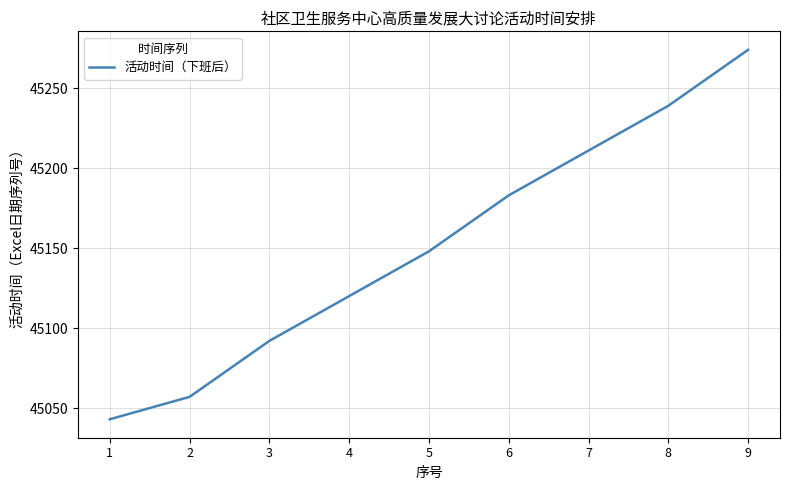

Reading left to right, list all the values displayed in this chart.

1=45043	2=45057	3=45092	4=45120	5=45148	6=45183	7=45211	8=45239	9=45274